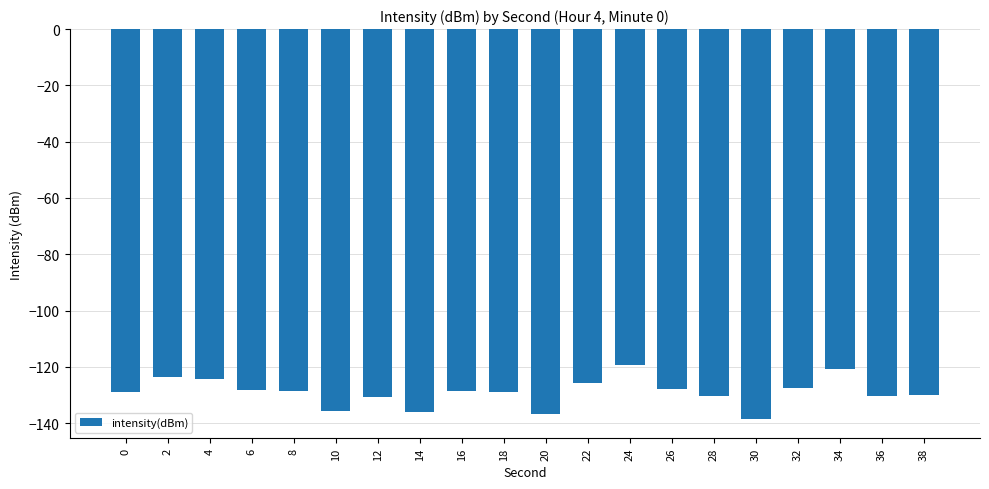

What is the smallest value displayed?

-138.4